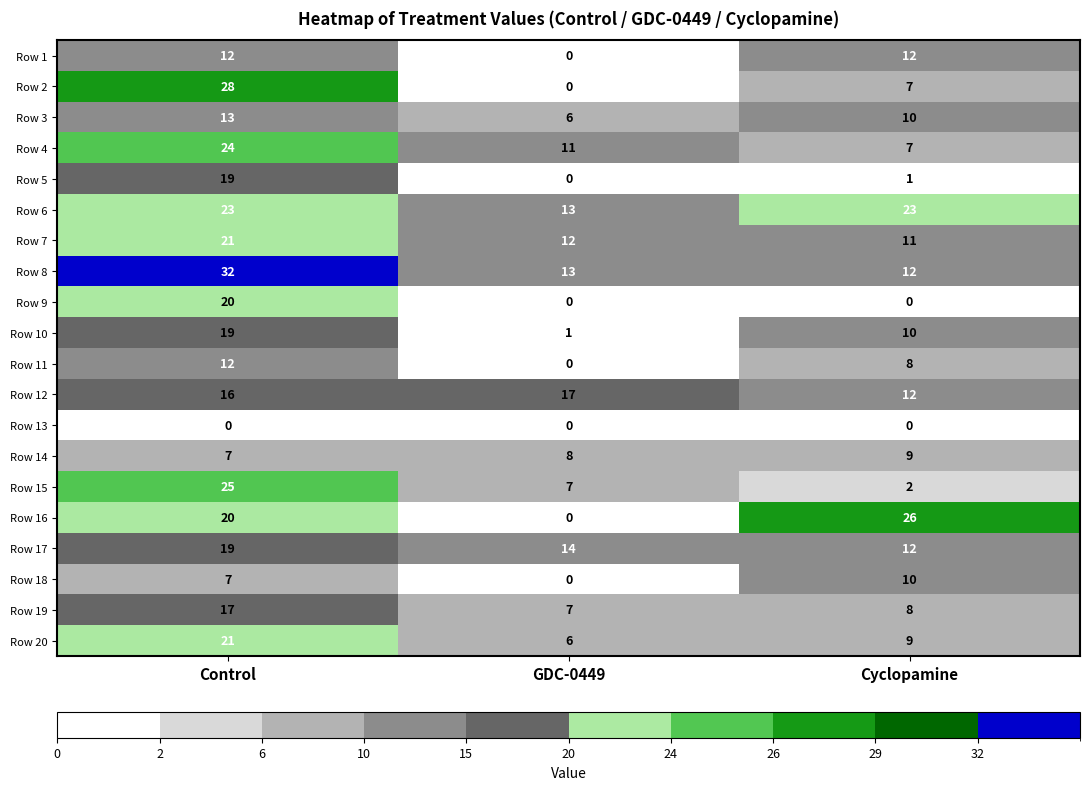

What is the highest value of the Row 7 series?

21